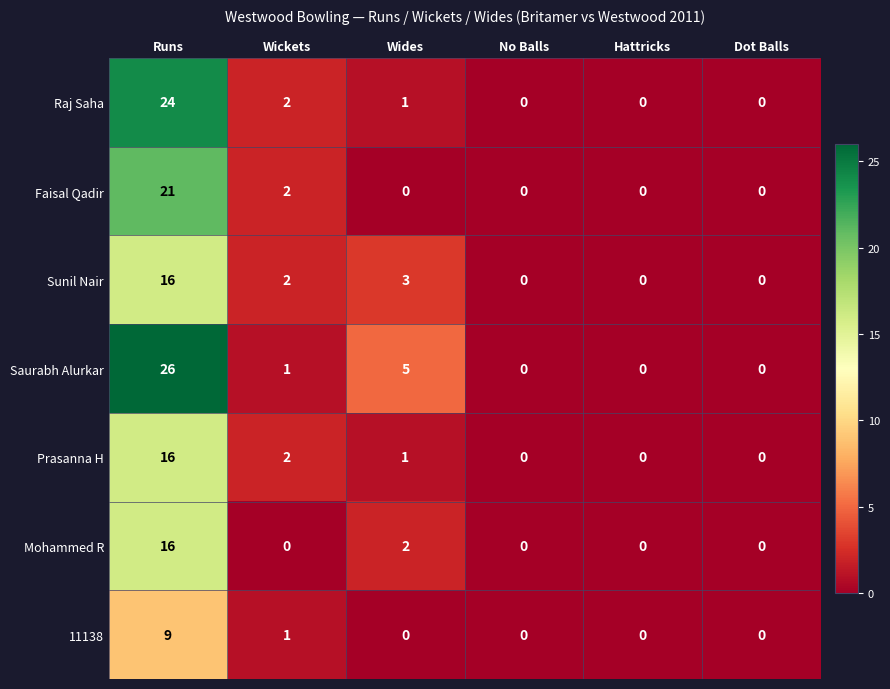

What is the spread (max minus min) of values at Wides?

5